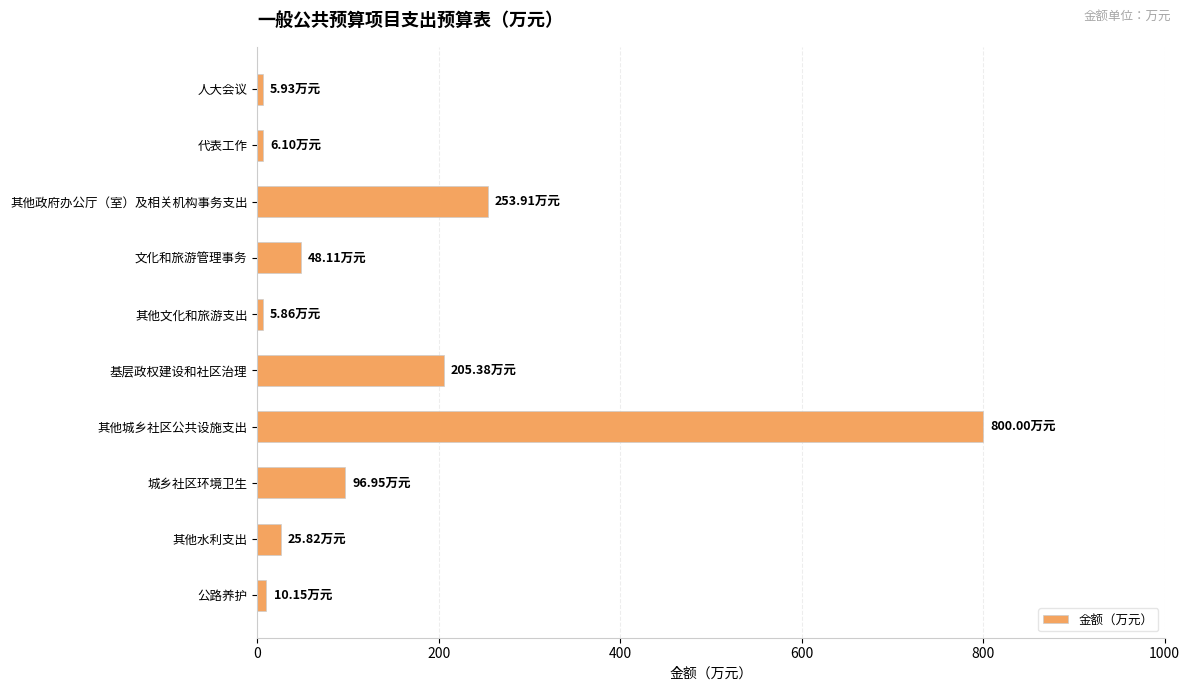

Which label corresponds to the largest value in the chart?

其他城乡社区公共设施支出